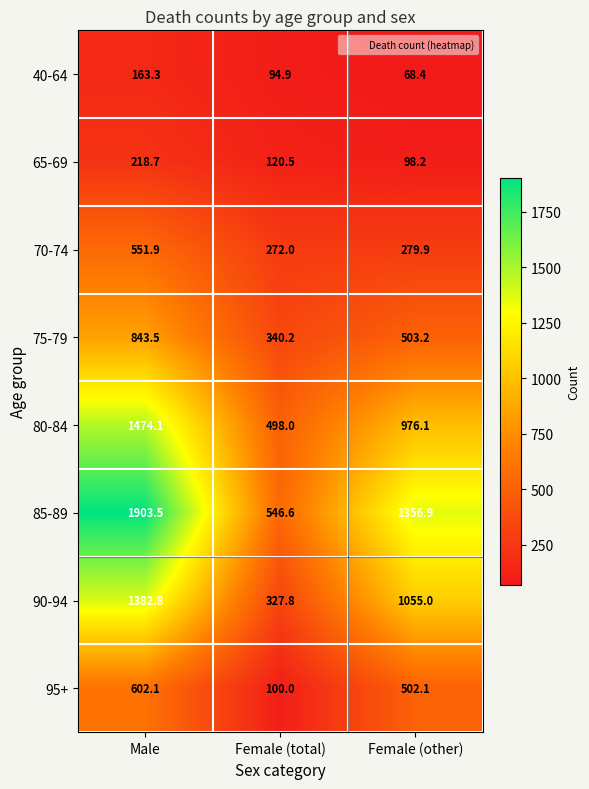

What is the difference between the maximum and second lowest values in the 65-69 series?

98.2